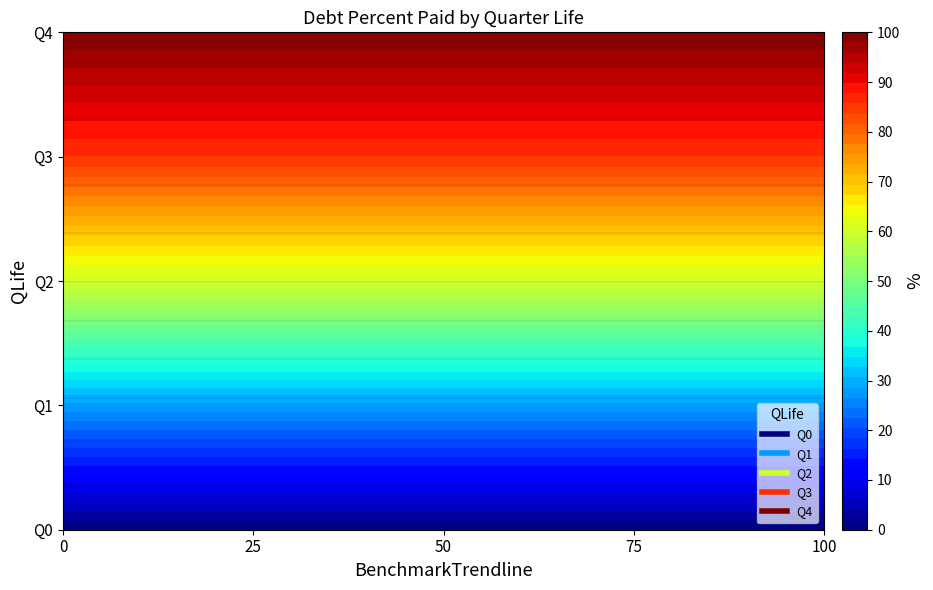

What is the sum of the Q3 values at Q2 and Q0?

171.4